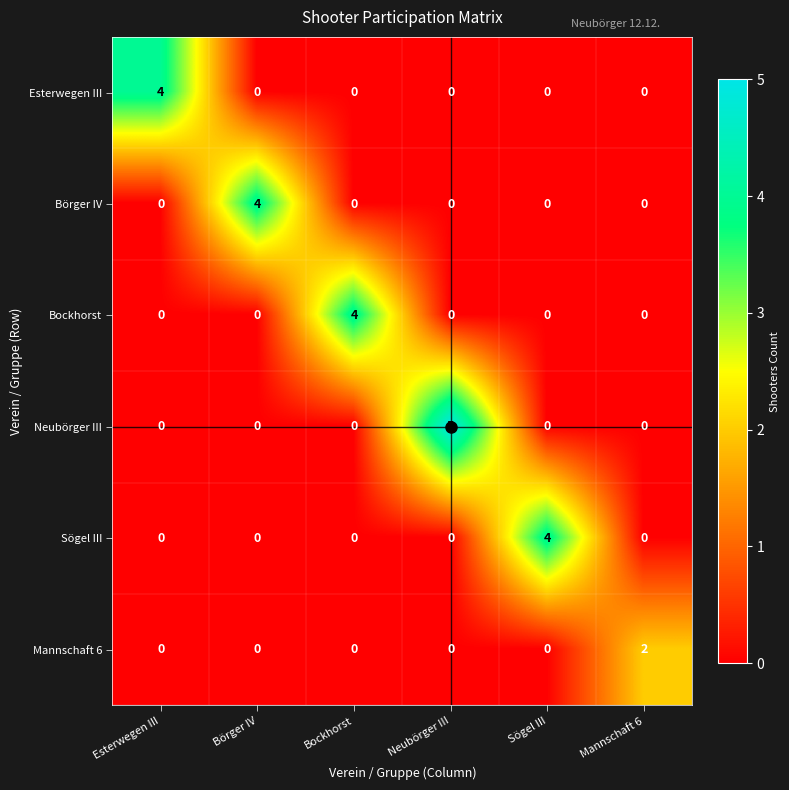

The Neubörger III series shows 5 at Neubörger III. True or false?

True